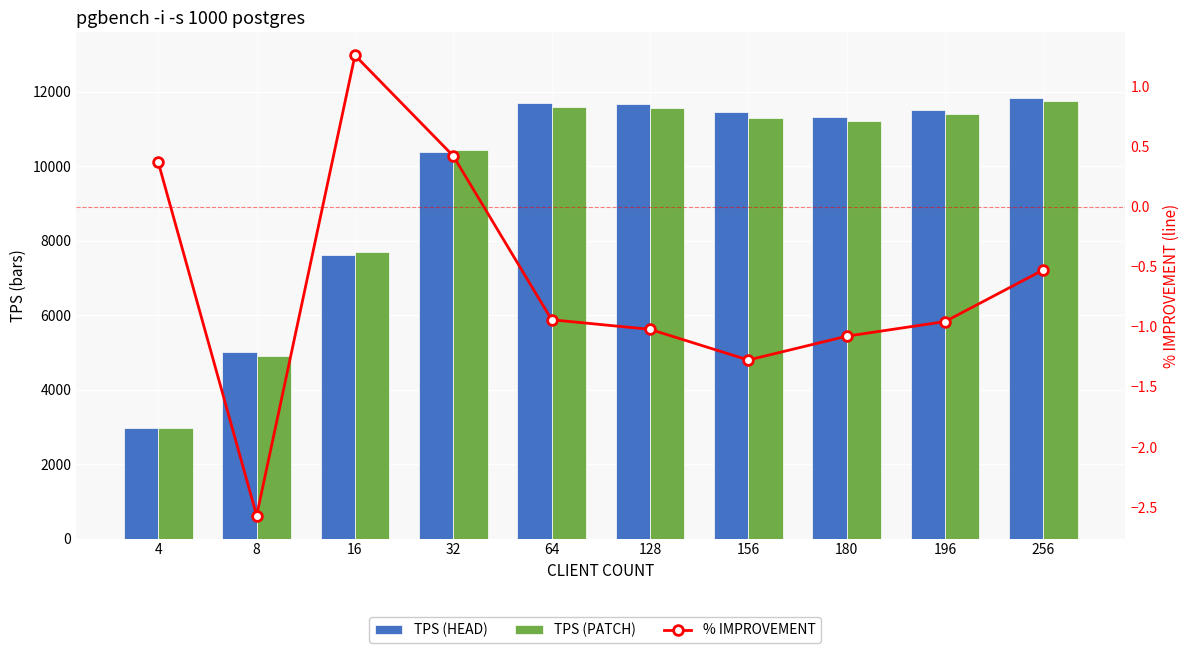

At 4, list the series in order from smallest to largest.

% IMPROVEMENT, TPS (HEAD), TPS (PATCH)